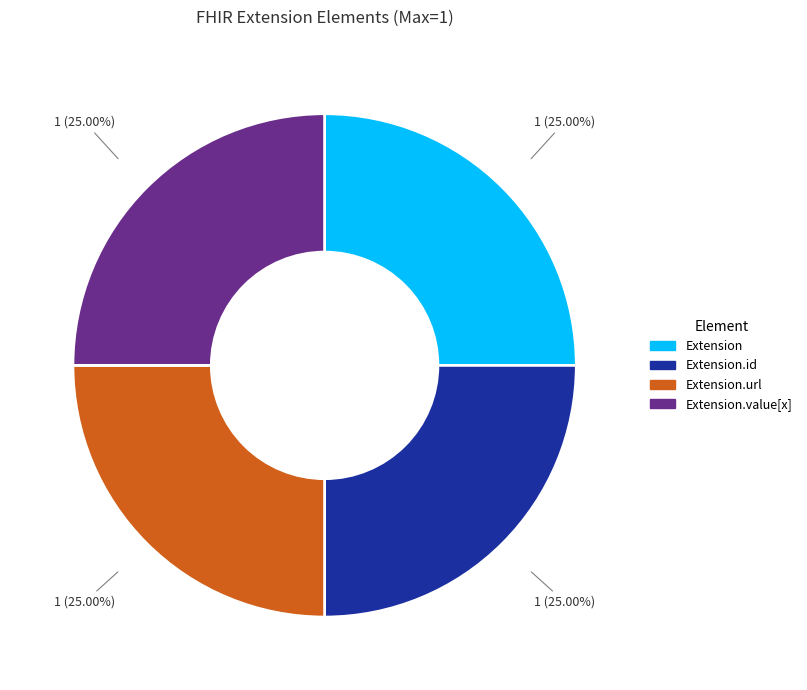

Is there any slice that represents more than half of the pie?

No